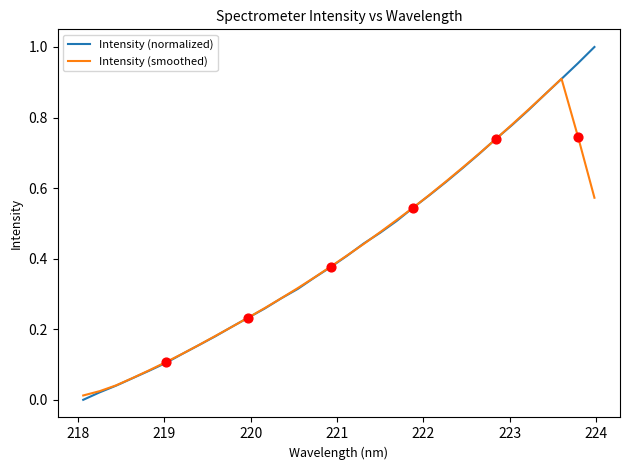

At how many categories does at least one series exceed 0?

32